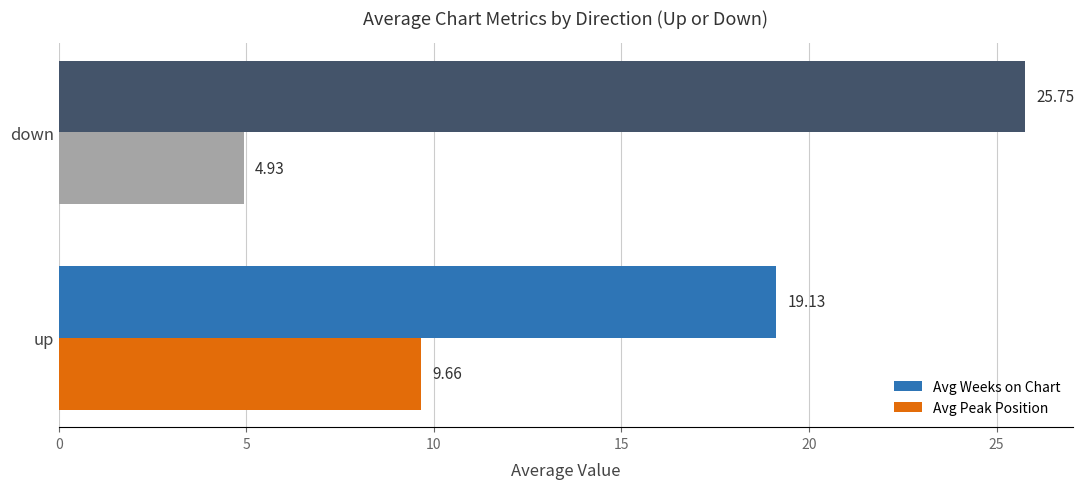

Which series has the widest spread of values?

Avg Weeks on Chart